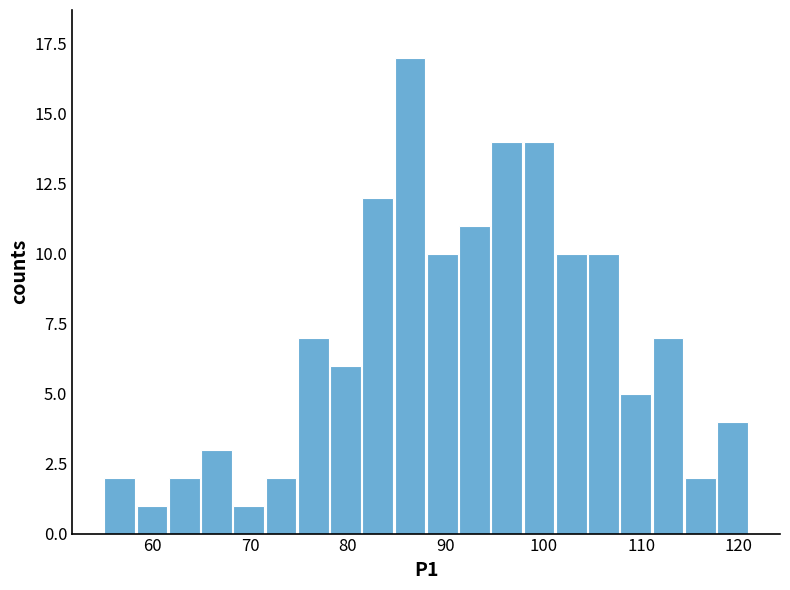

Around what value on the x-axis is the tallest bar? Give the approximate position of its centre, as read against the axis.

86